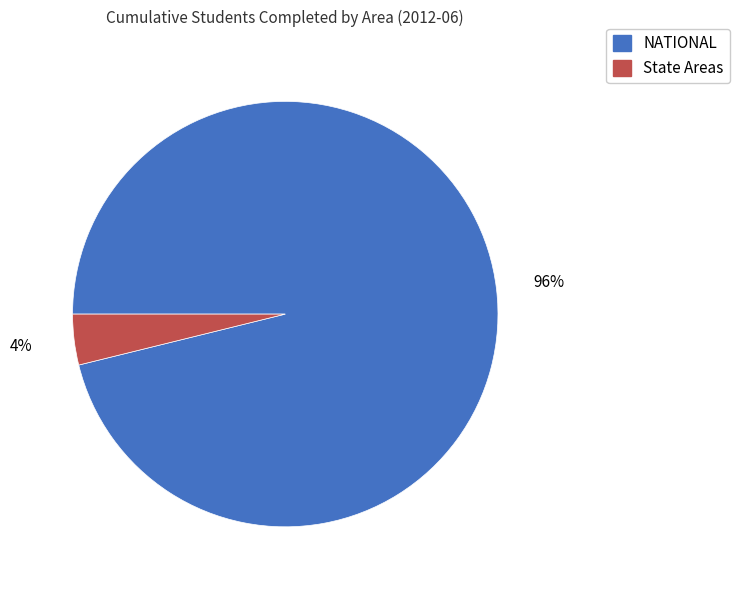

Is there a majority slice in this chart?

Yes